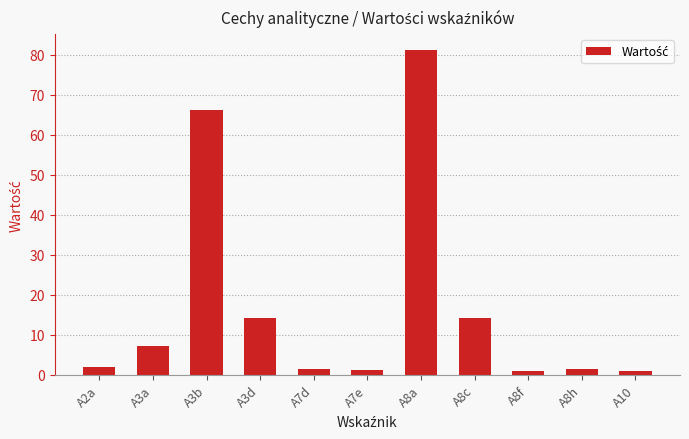

How many data points does each series have?

11